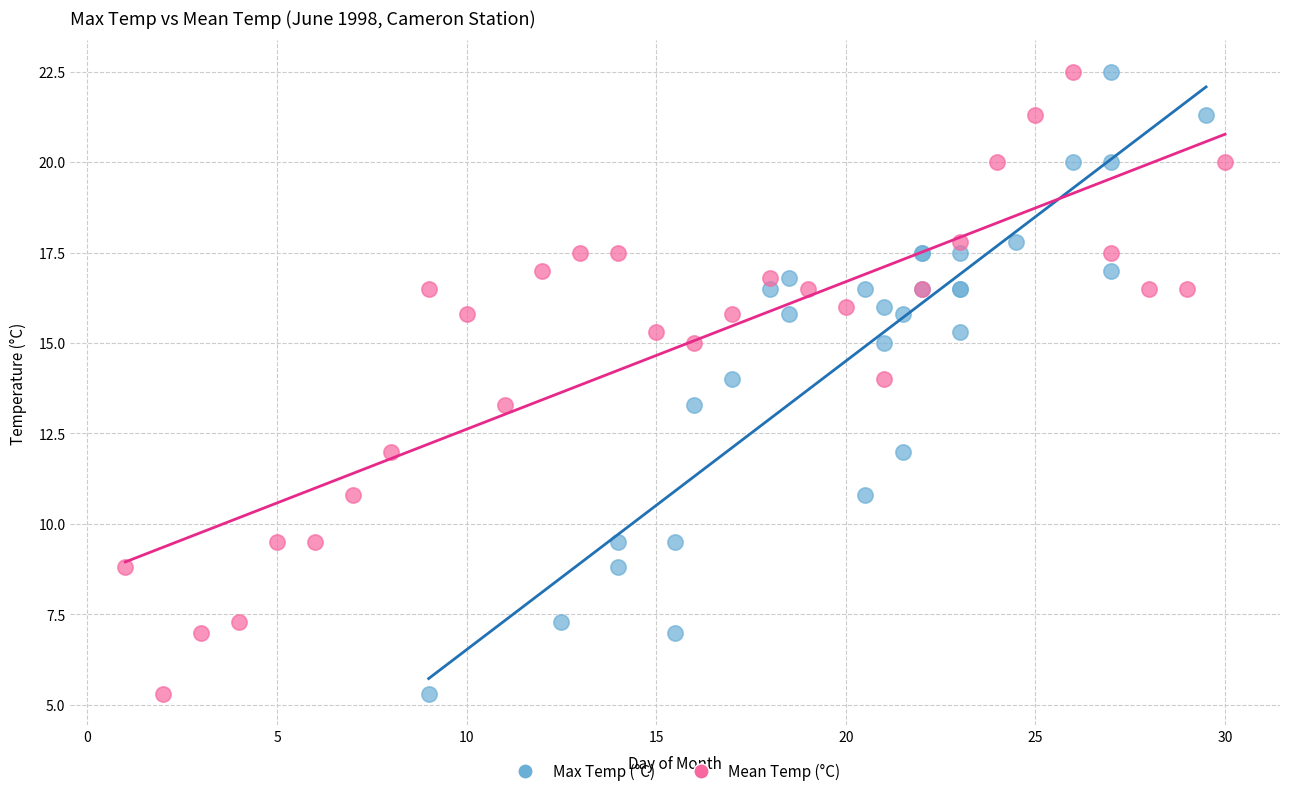

What are all the series names shown in the legend?

Max Temp (°C), Mean Temp (°C)